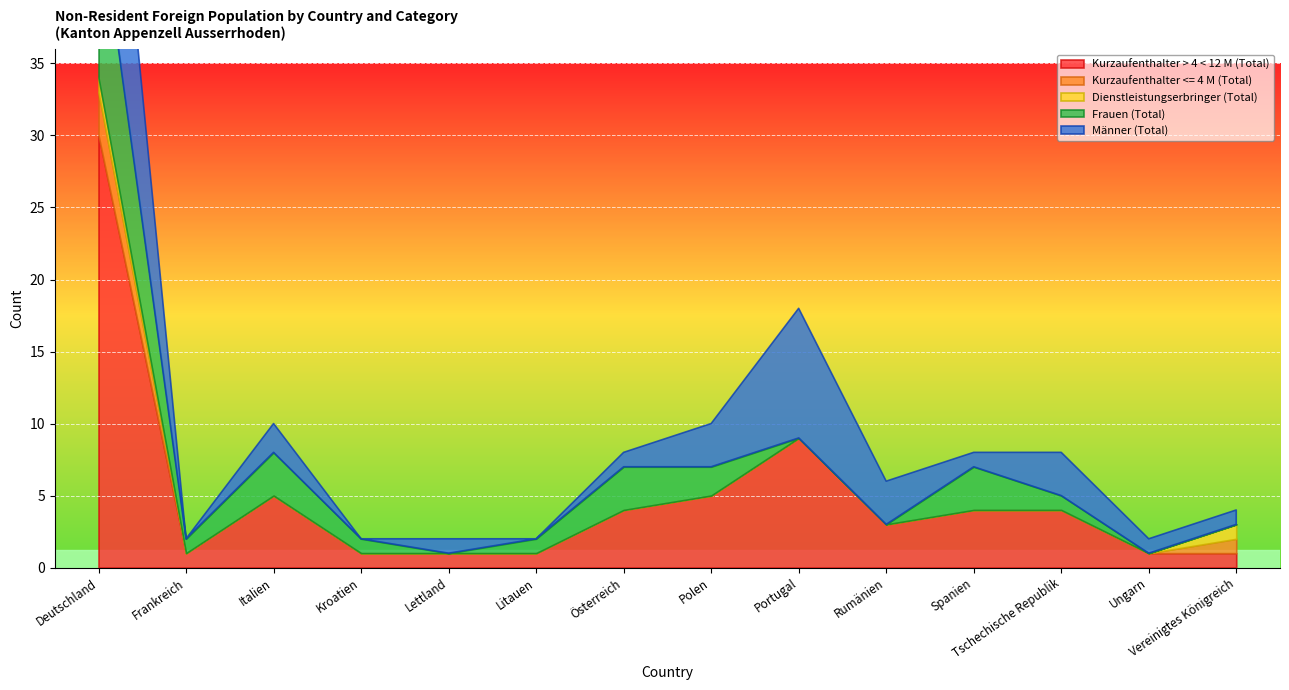

True or false: Frauen (Total) has more than 1 interior local peaks.

True